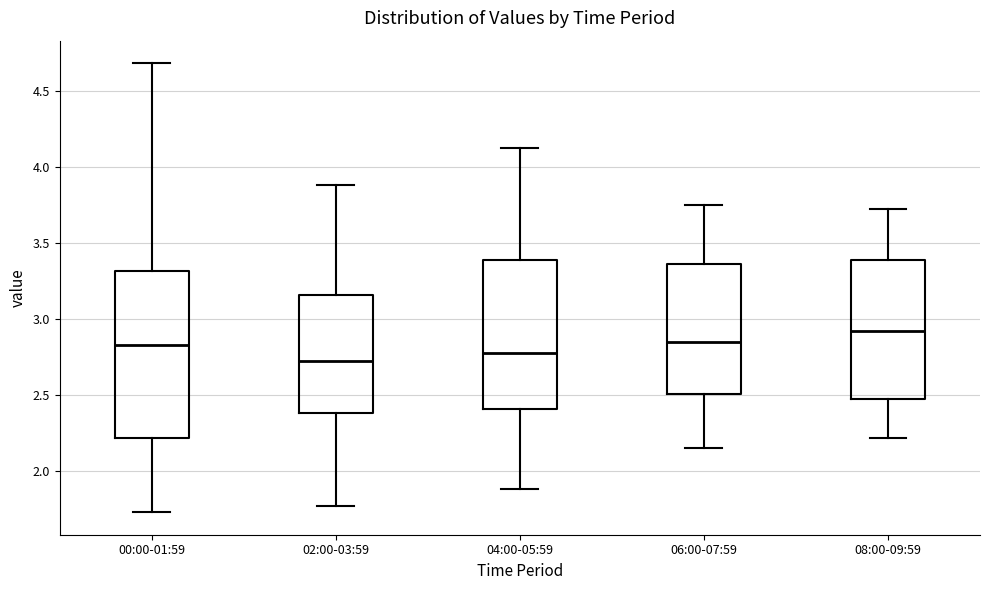

Reading left to right, transcribe this box plot: for each box, give where its median line is, the range the box spans, and where its two whiskers end, as read against the y-axis. The values are not printed on the chart, so give them approximately, as read against the axis.

00:00-01:59: median 2.85, box 2.20 to 3.30, whiskers 1.75 to 4.70
02:00-03:59: median 2.75, box 2.40 to 3.15, whiskers 1.75 to 3.90
04:00-05:59: median 2.80, box 2.40 to 3.40, whiskers 1.90 to 4.10
06:00-07:59: median 2.85, box 2.50 to 3.35, whiskers 2.15 to 3.75
08:00-09:59: median 2.90, box 2.45 to 3.40, whiskers 2.20 to 3.70